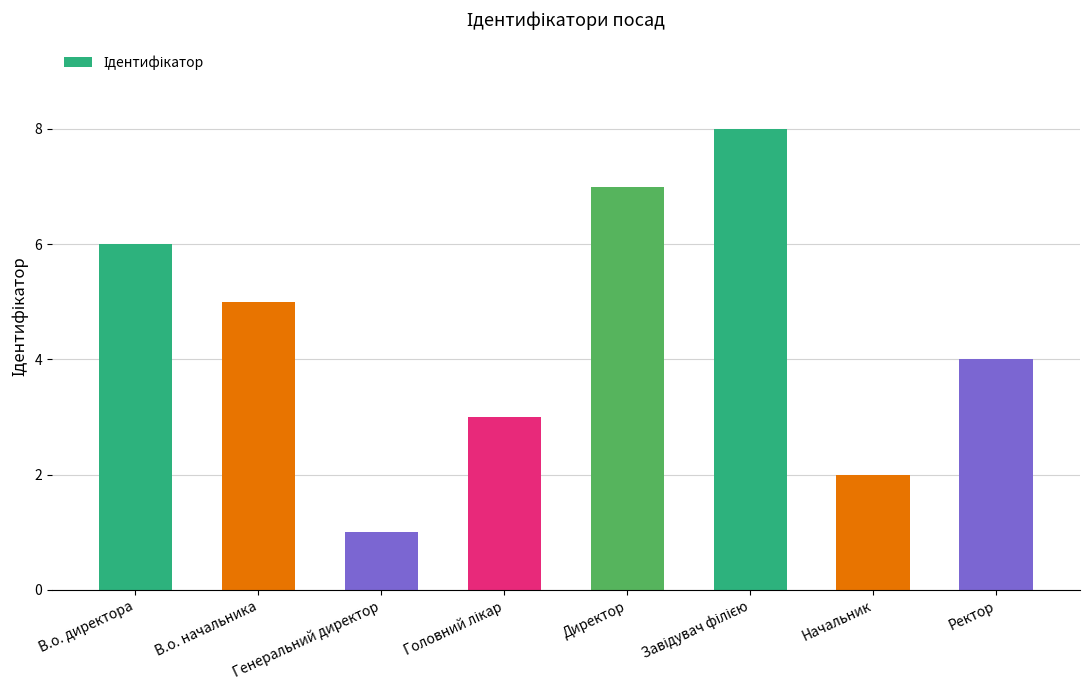

What is the label of the 5th bar from the left?

Директор